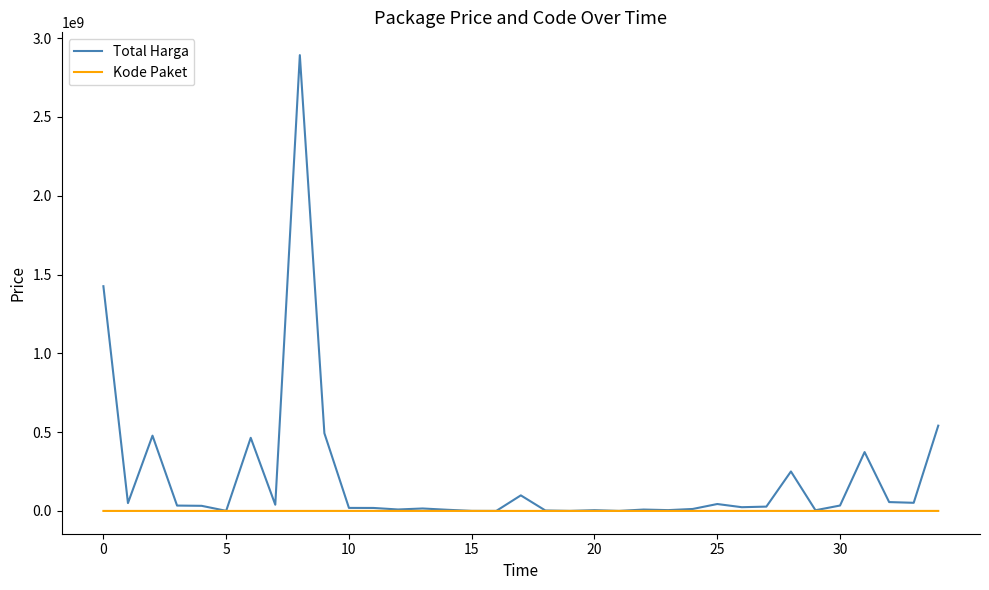

Rank the series by their maximum value, from highest to lowest.

Total Harga, Kode Paket